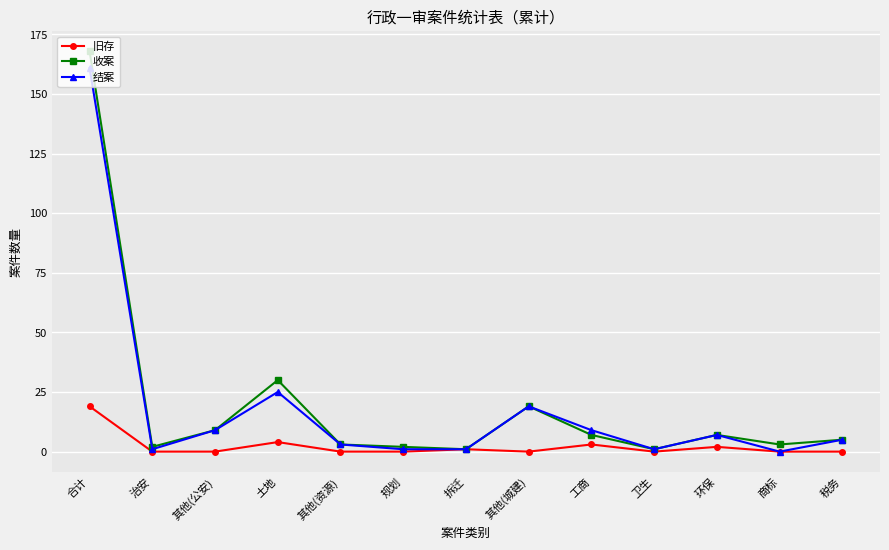

How many data points in 结案 are less than 5?

6